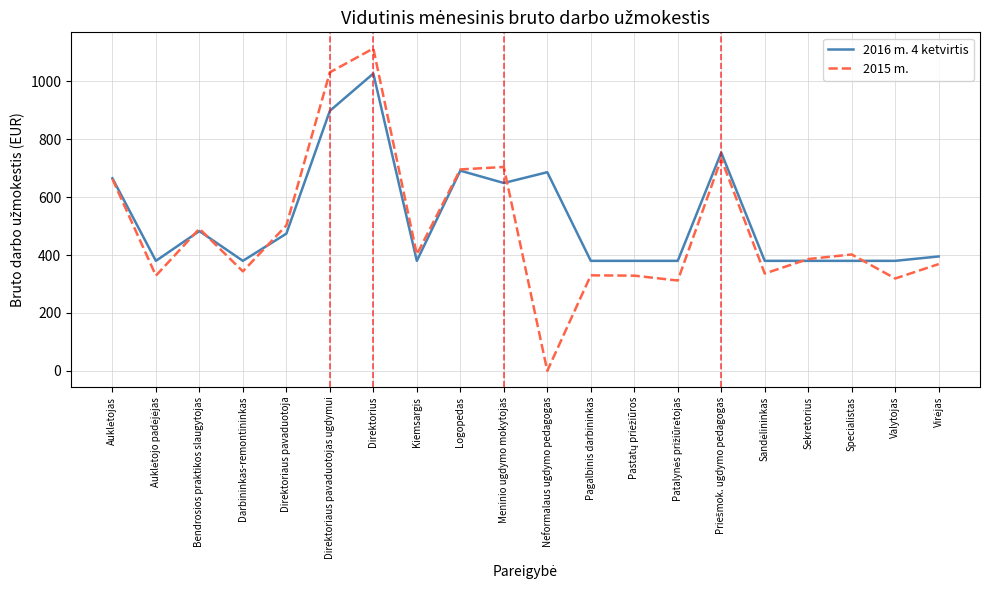

List the series in order of their peak value, lowest first.

2016 m. 4 ketvirtis, 2015 m.